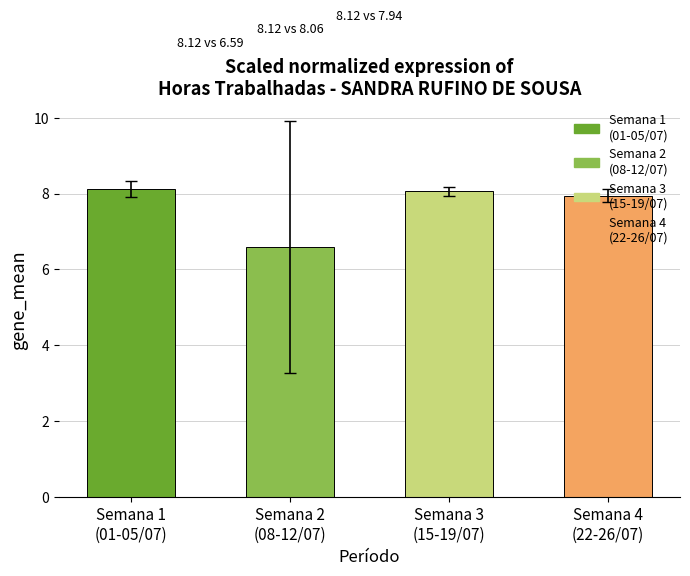

Does the chart contain stacked bars?

No